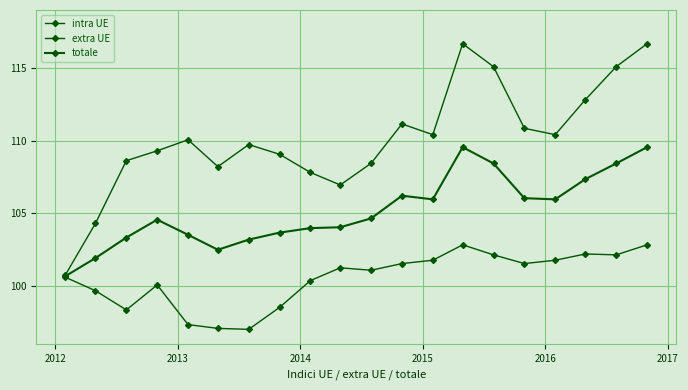

True or false: extra UE and totale intersect in this chart.

False